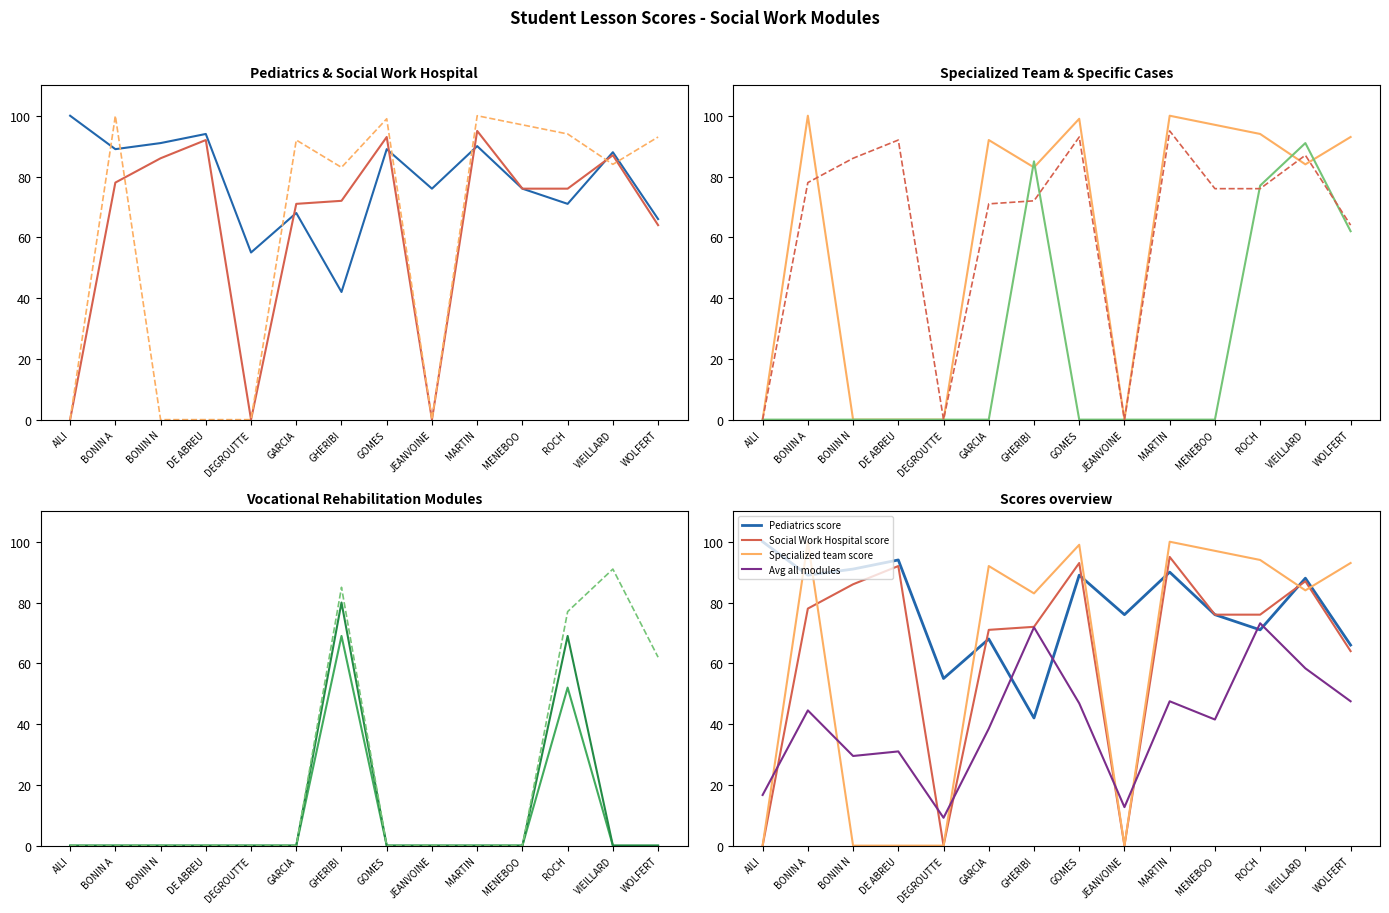

The Vocational Rehab 2 score series shows 37 at GARCIA. True or false?

False